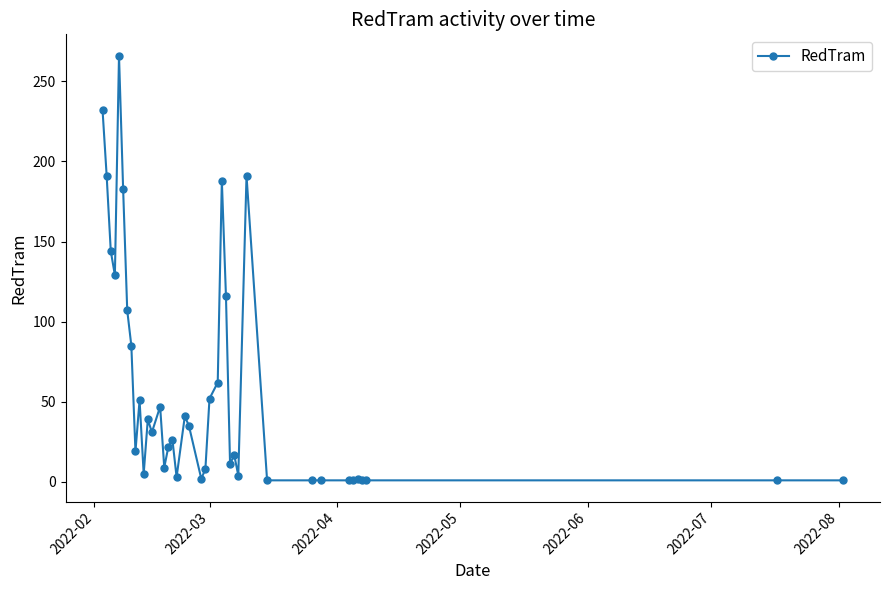

What is the greatest value displayed?

266